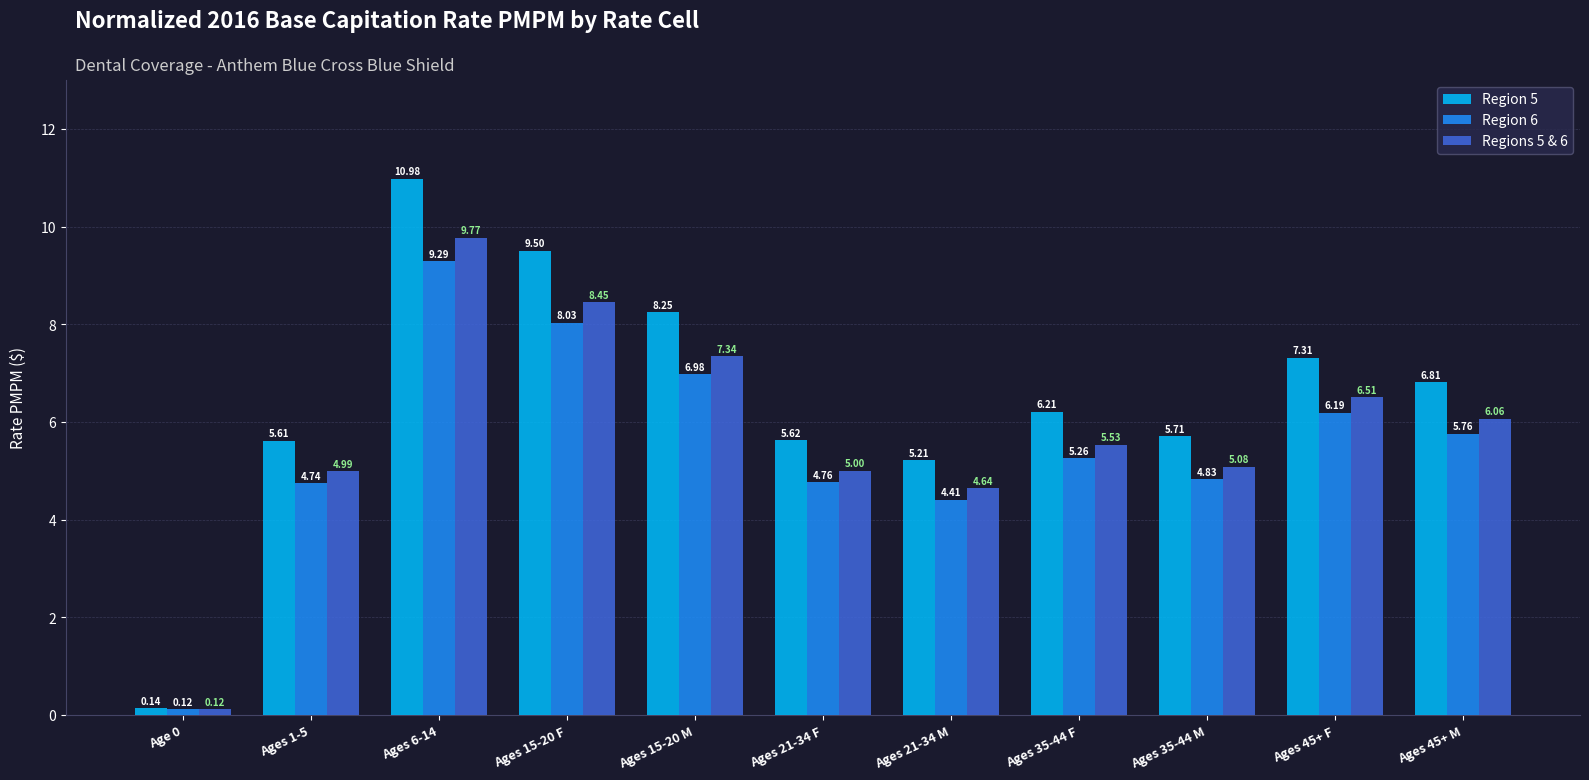

True or false: Region 6 has a value of 1.8 at Ages 21-34 M.

False